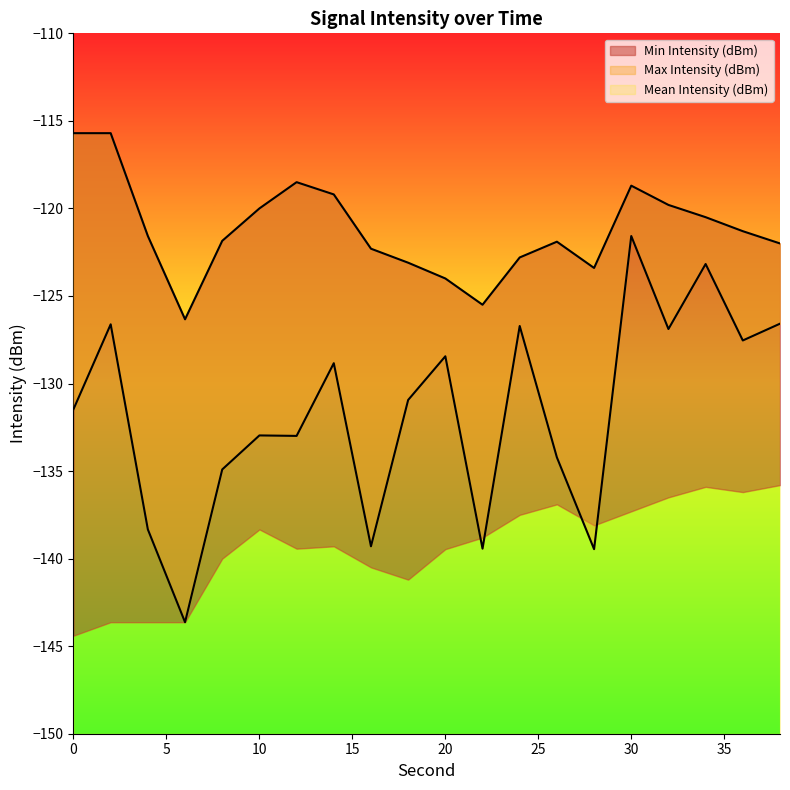

Does the chart display data point markers on the line(s)?

No